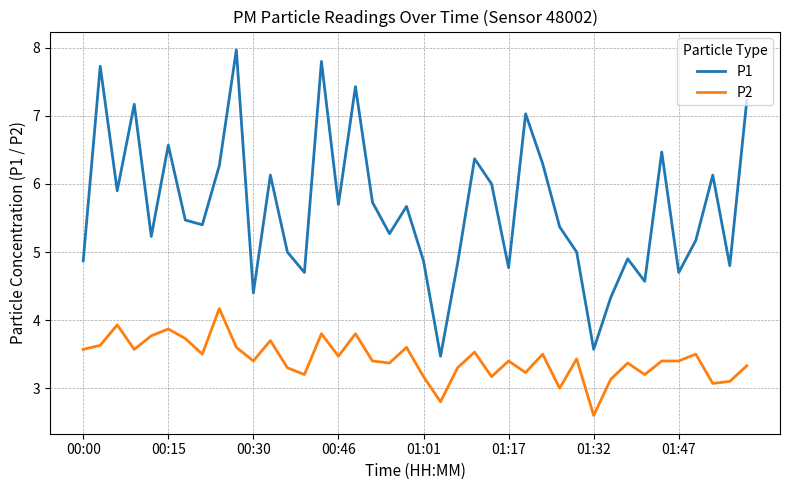

Which series has the largest total across all categories?

P1